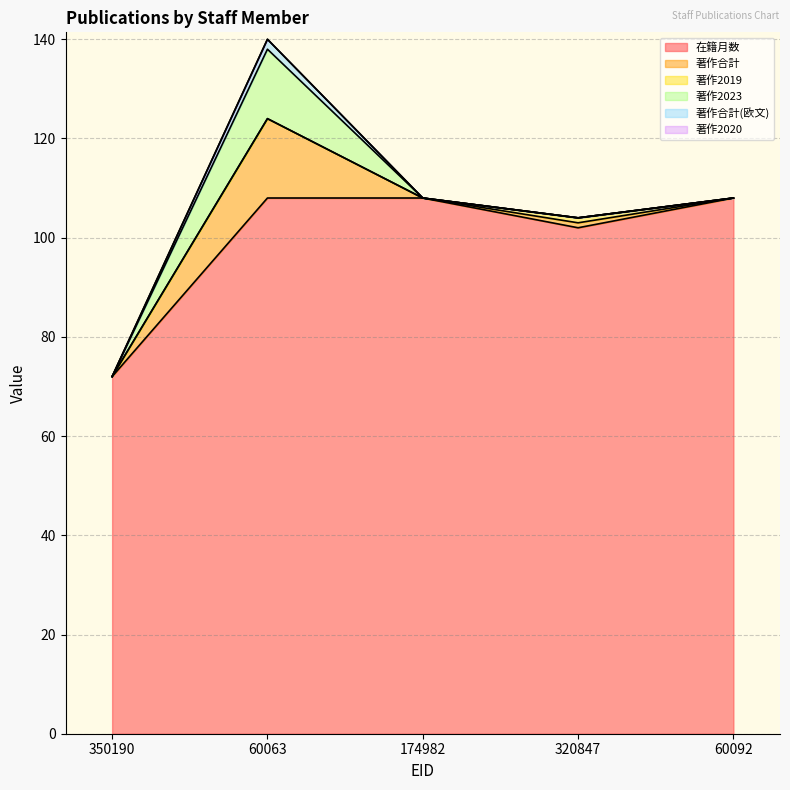

Which series has the largest range (max minus min)?

在籍月数